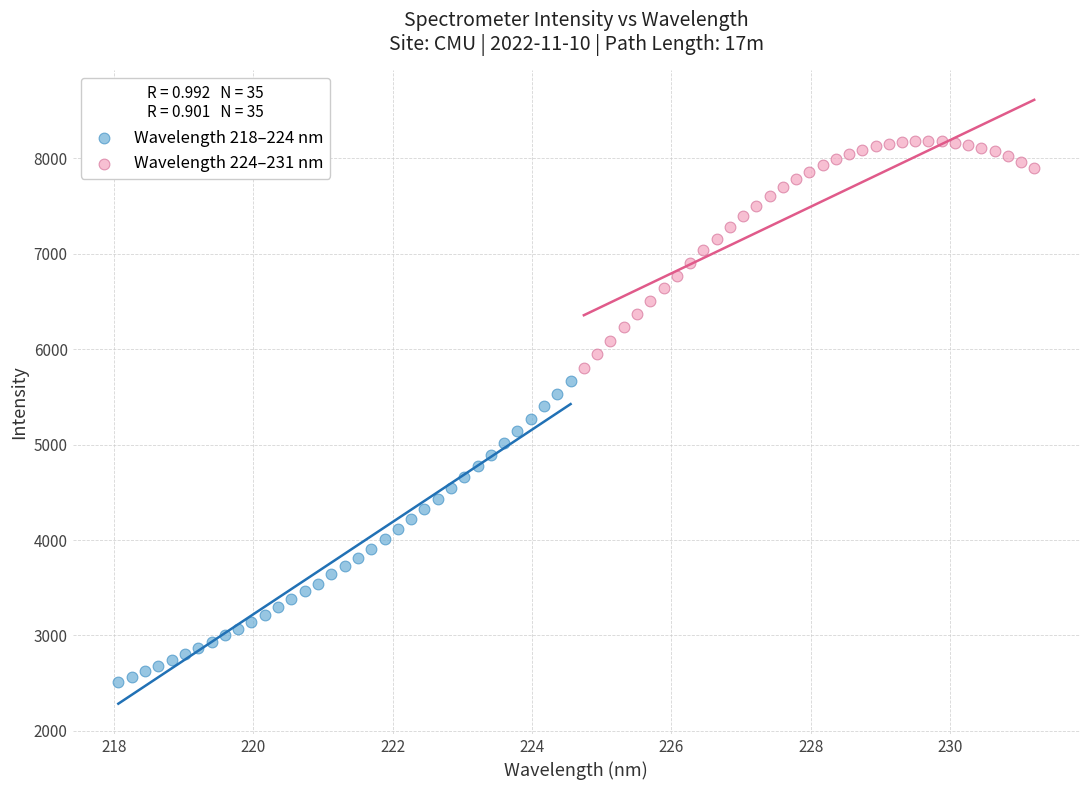

Which series reaches the maximum Y coordinate?

Wavelength 224–231 nm